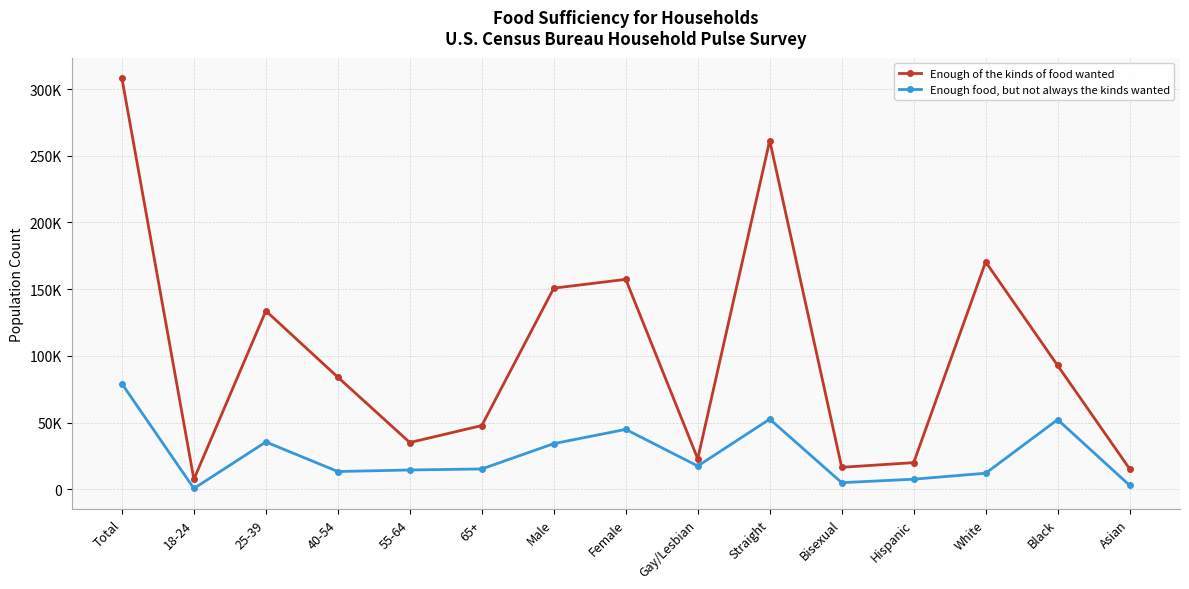

What are all the series names shown in the legend?

Enough of the kinds of food wanted, Enough food, but not always the kinds wanted